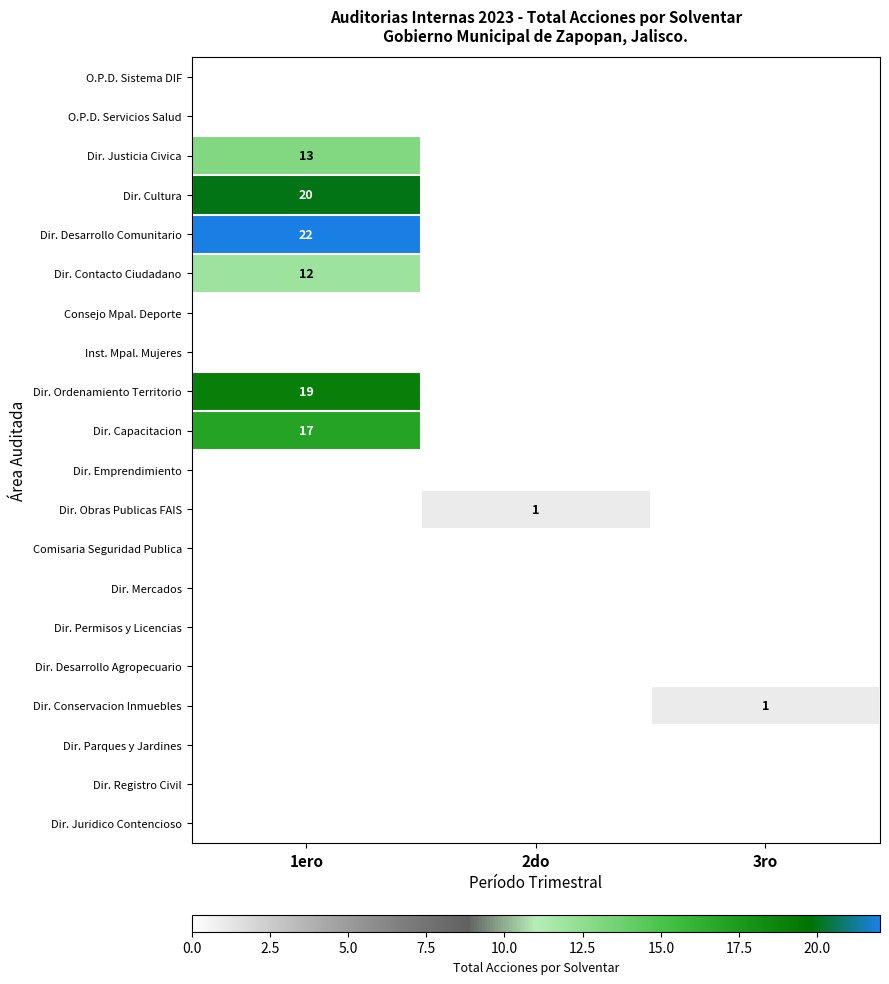

How many series are shown in this chart?

20